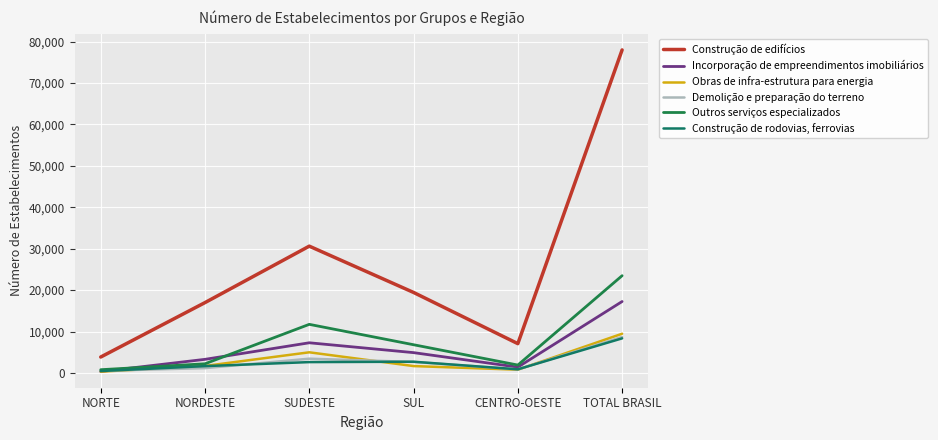

Count the number of categories in the chart.

6